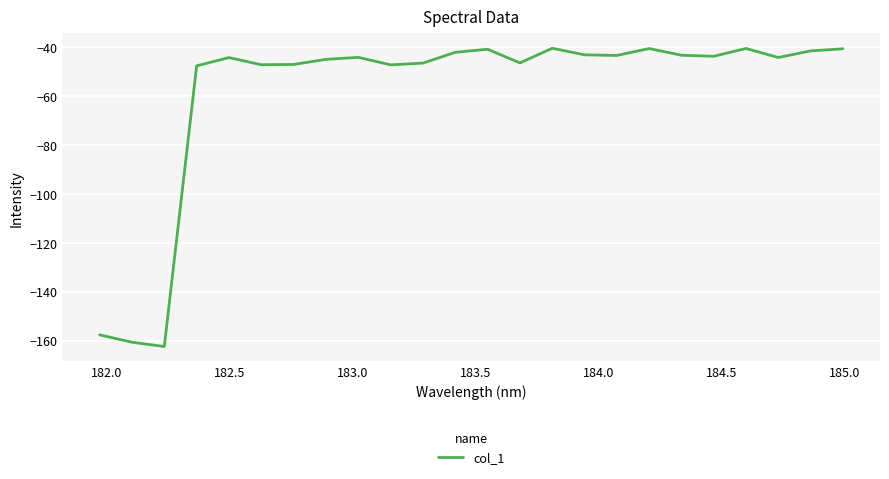

What is the maximum value shown in the chart?

-40.4